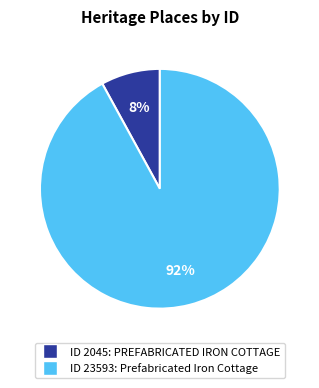

To the nearest percent, what is the average slice percentage?

50%